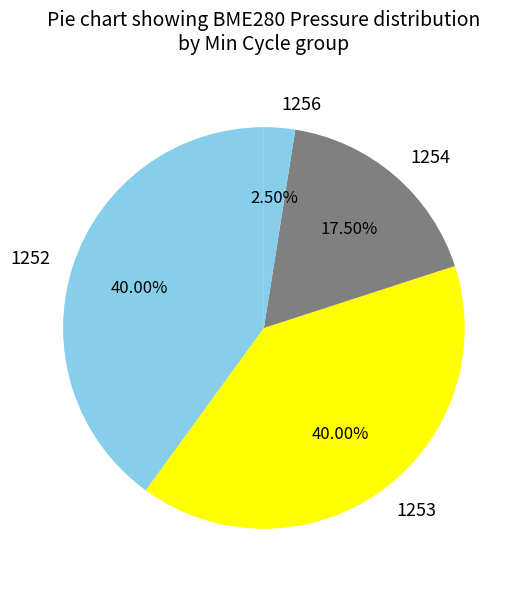

Count the number of slices in the pie.

4